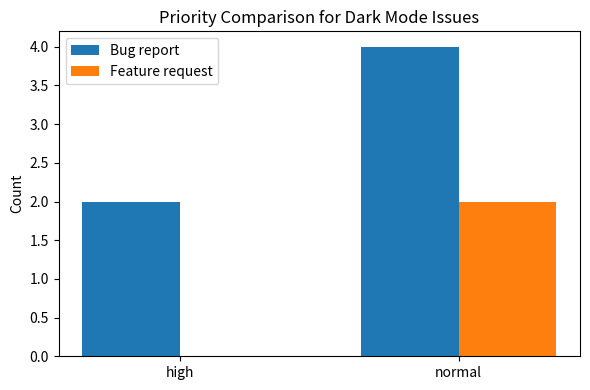

What are all the series names shown in the legend?

Bug report, Feature request